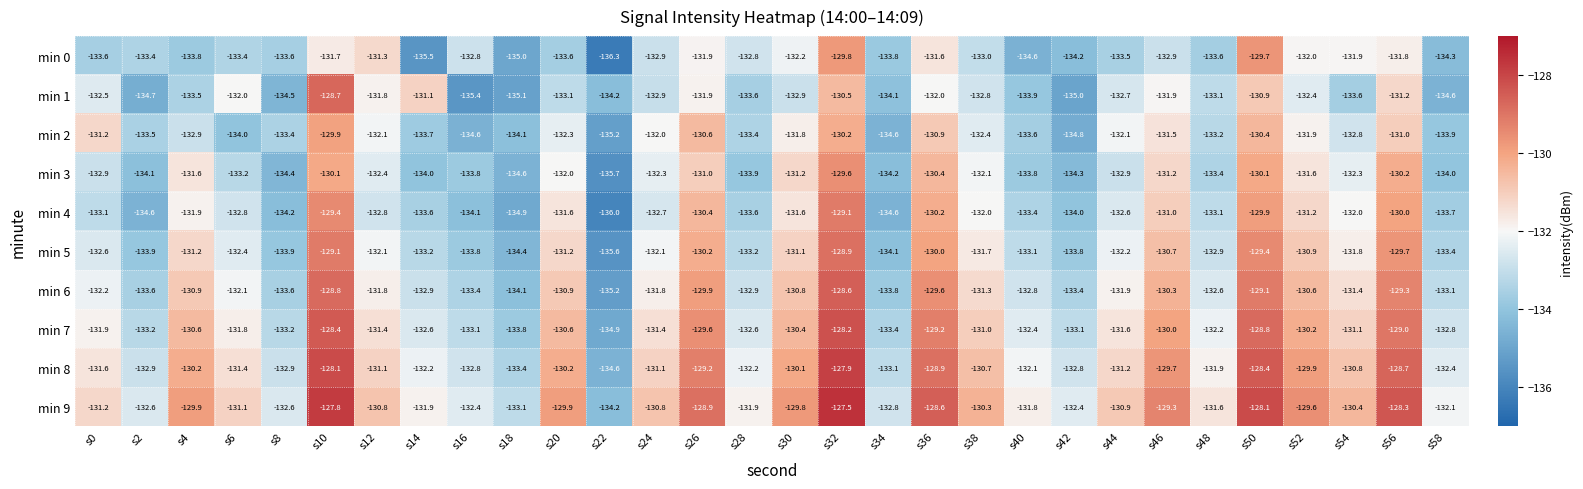

Which series has the largest range (max minus min)?

min 4